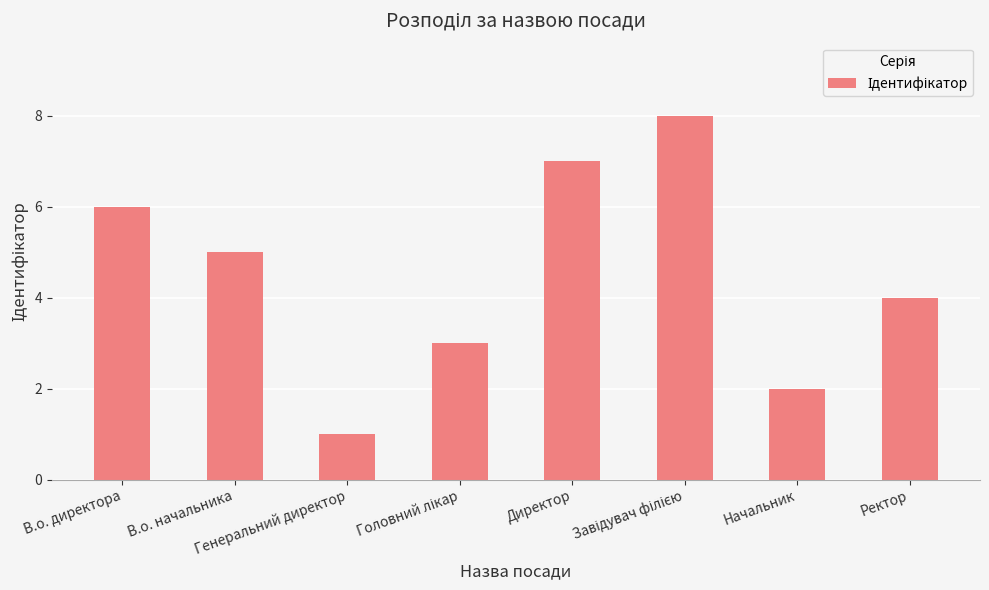

Are the bars grouped side by side (vs. stacked)?

No